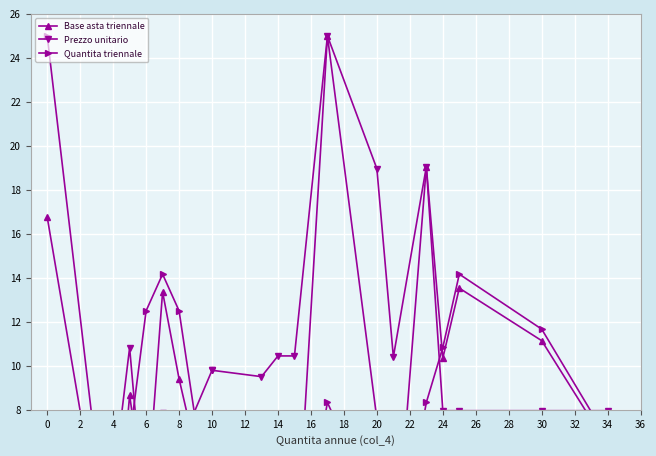

Reading left to right, what are all the values shown in this chart?

Base asta triennale: 16.8	3.5	0.0	8.7	3.4	13.4	9.4	2.9	2.0	0.0	4.2	0.0	25.0	7.6	0.0	19.0	10.3	13.5	11.1	6.4
Prezzo unitario: 5.6	5.1	4.6	10.8	2.3	7.9	6.3	9.8	9.8	9.5	10.4	10.4	25.0	19.0	10.4	19.0	8.0	8.0	8.0	8.0
Quantita triennale: 25.0	5.8	0.0	6.7	12.5	14.2	12.5	2.5	1.7	0.0	3.3	0.0	8.3	3.3	0.0	8.3	10.8	14.2	11.7	6.7